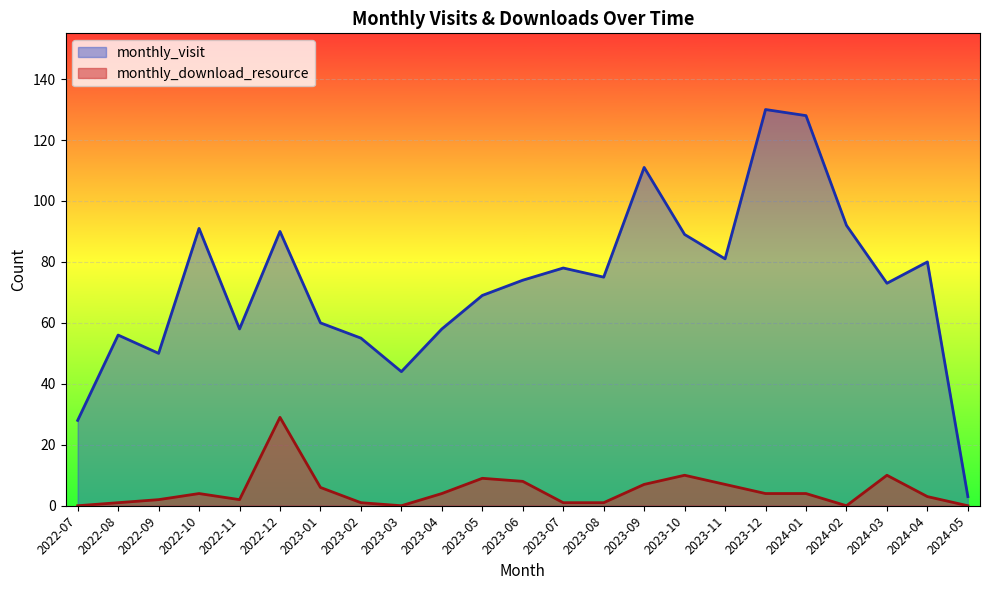

How many lines are shown in the chart?

2